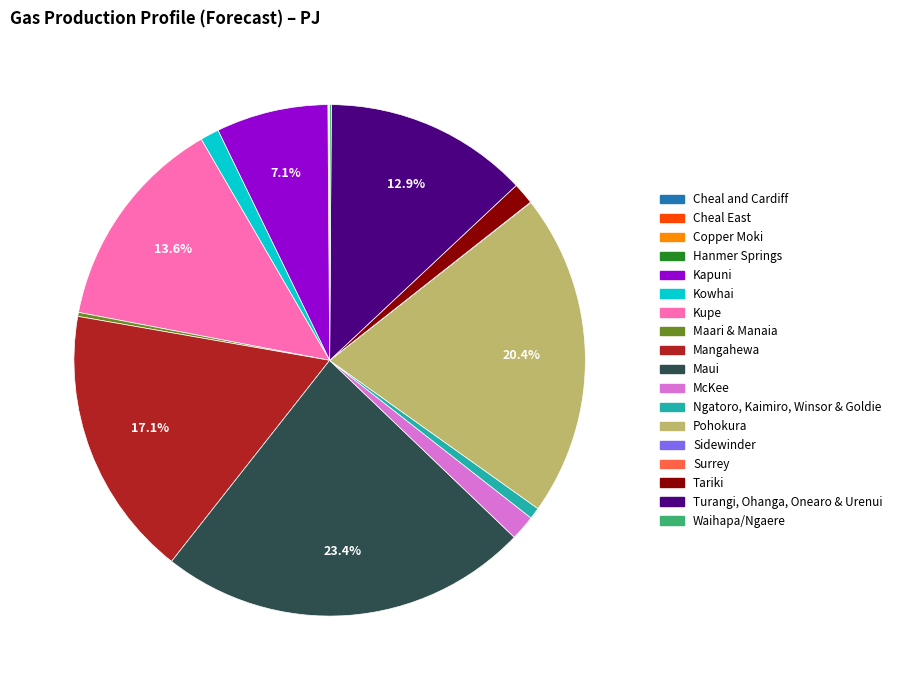

What is the largest slice in the pie chart?

Maui